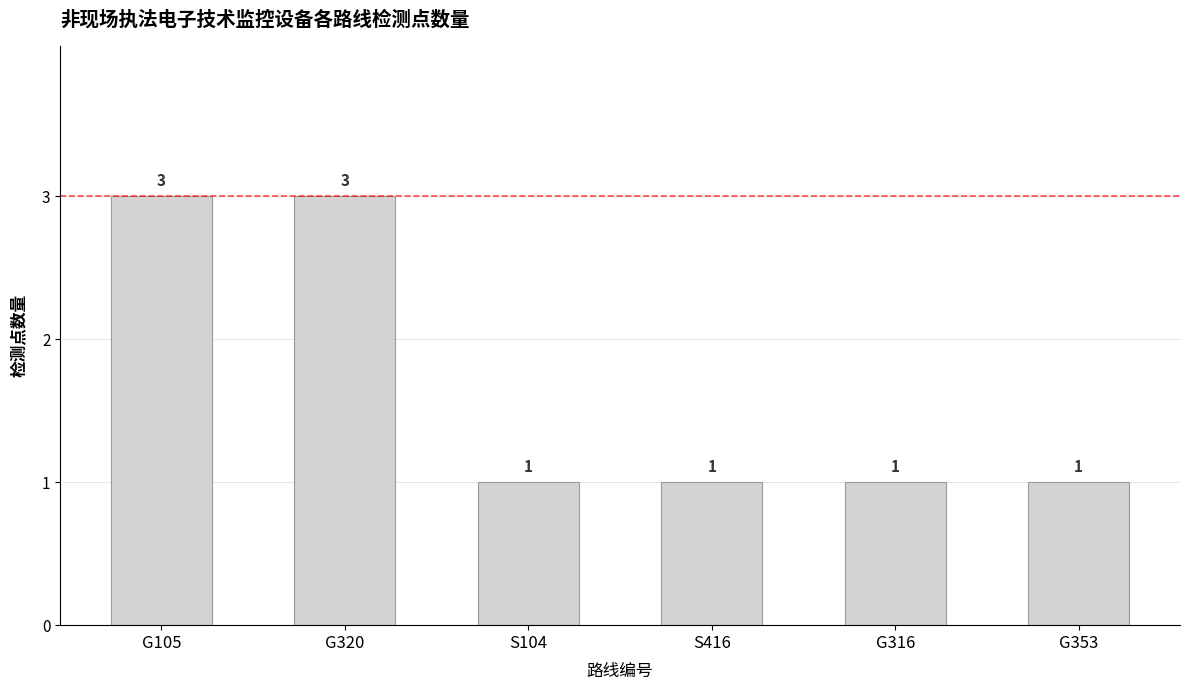

Which has a higher value, G320 or G316?

G320